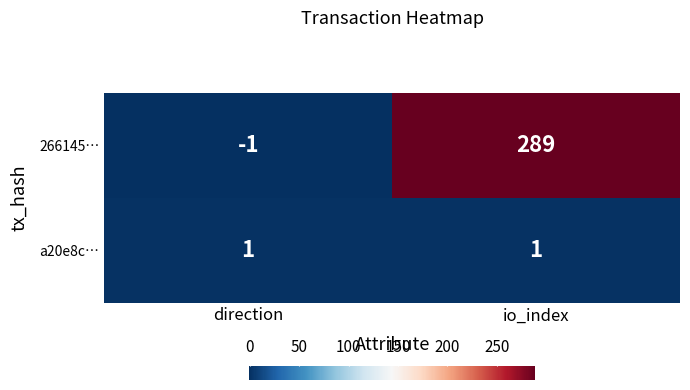

Read the 266145… value at io_index, to the nearest 5.

290